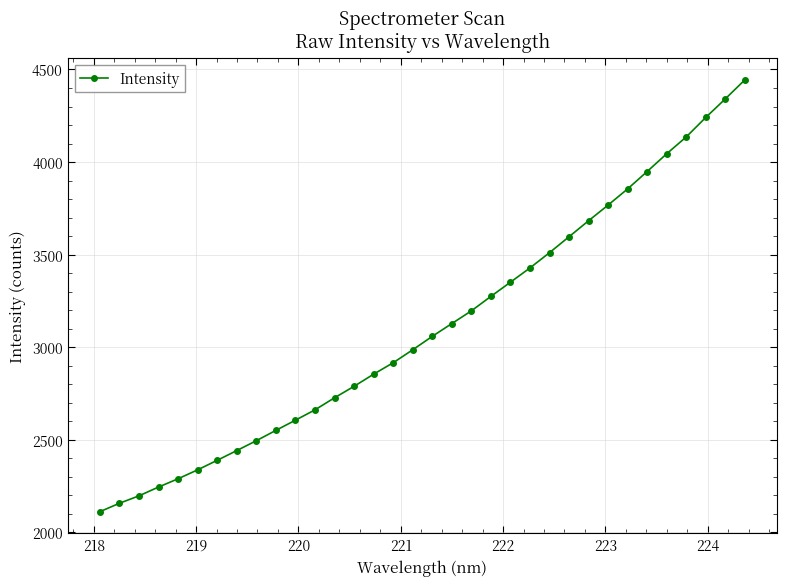

What is the value of the 28th point from the left?

3855.1